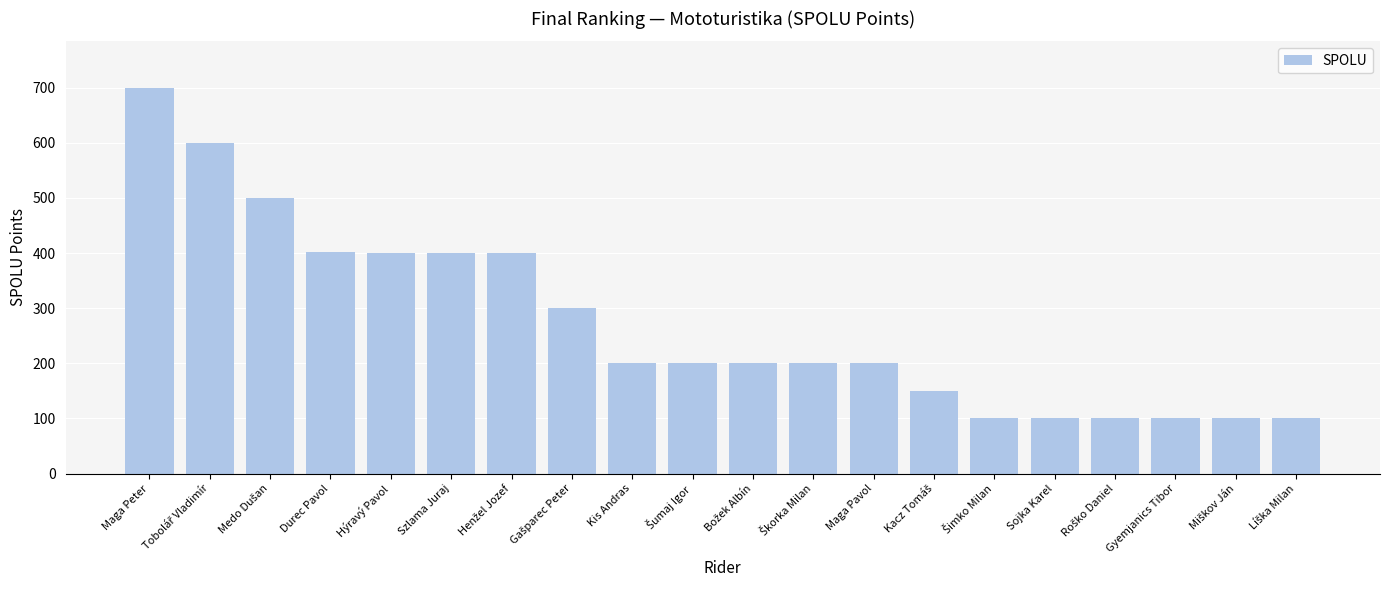

What is the sum of all values?

5452